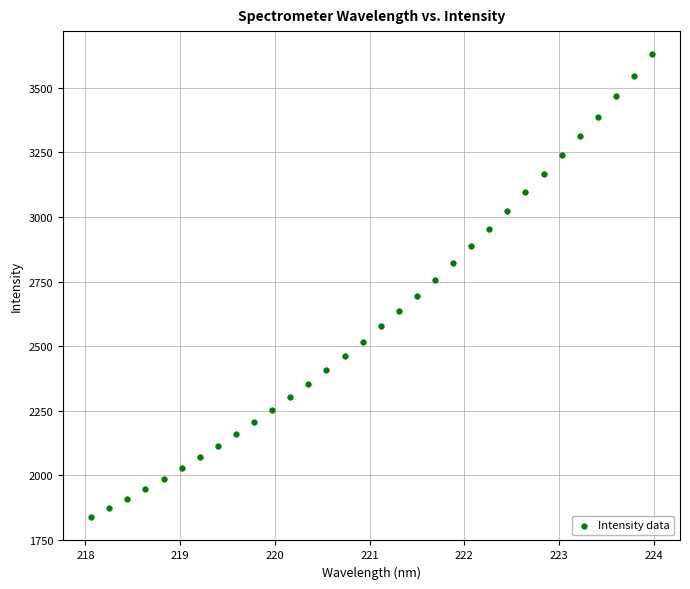

What is the range of Y values (max minus min)?

1792.0